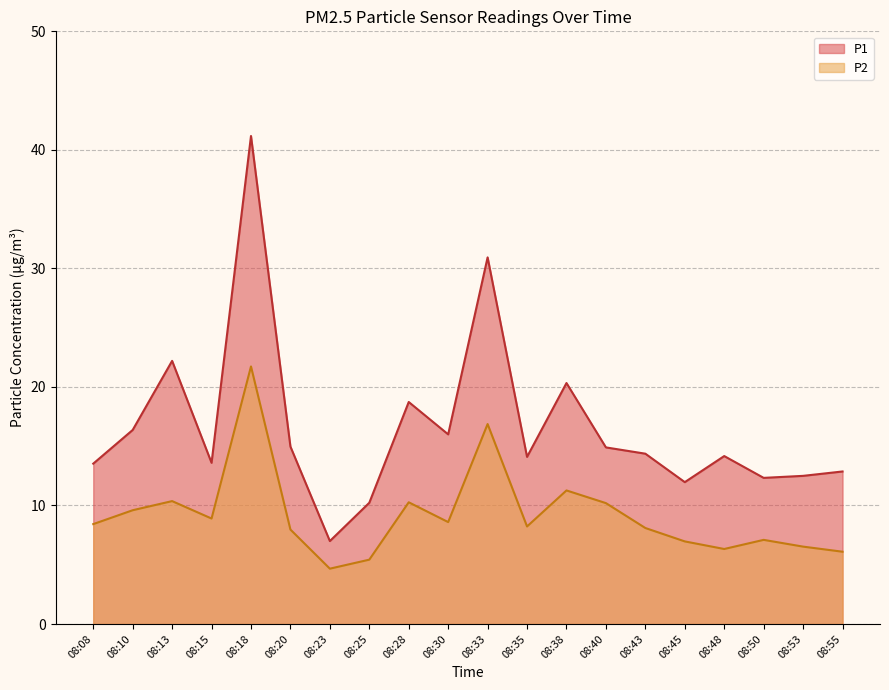

What is the value of the P2 point at the 11th from the left?

16.9